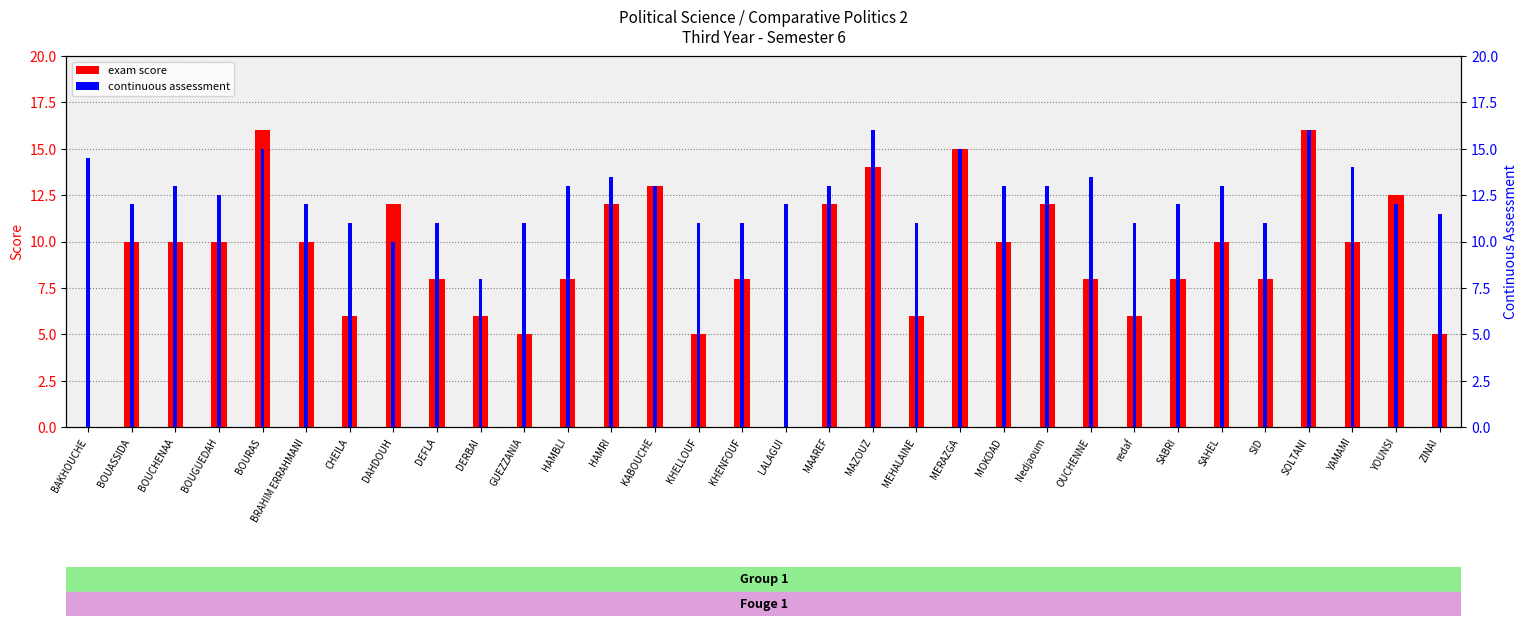

The exam score series shows 3.4 at GUEZZANIA. True or false?

False